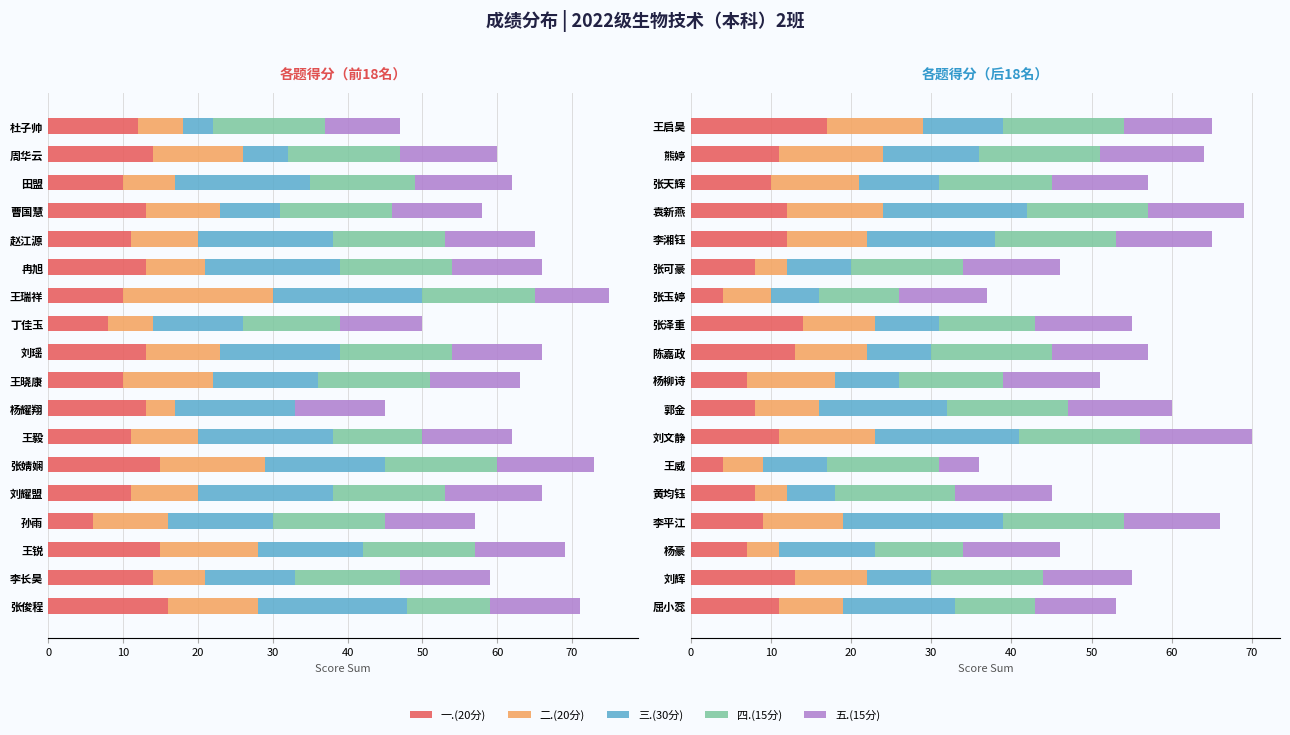

Is it true that 四.(15分) equals 6 at 刘辉?

False